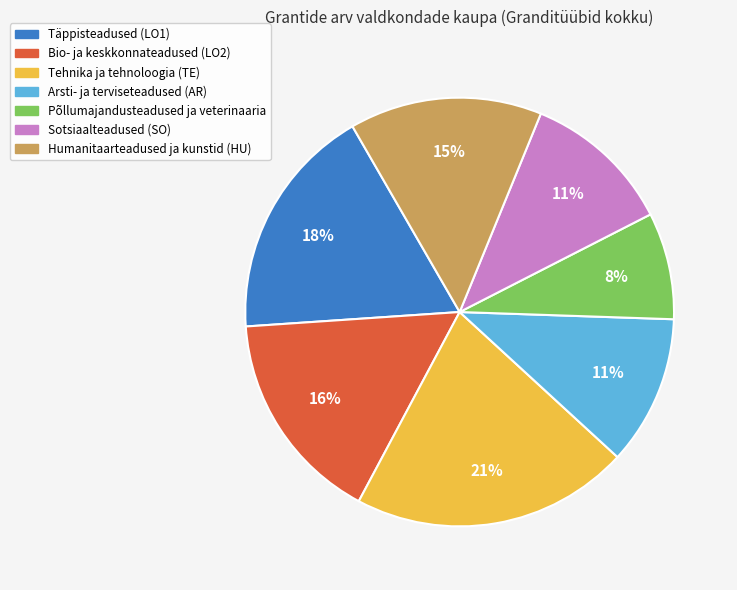

How many slices are in this pie chart?

7